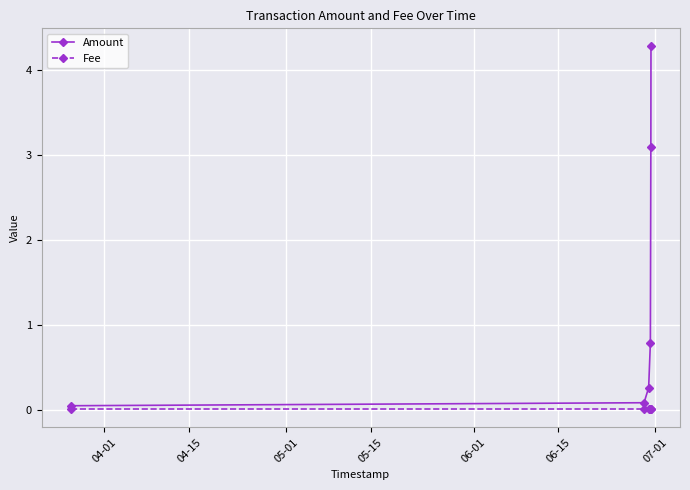

Which series has the widest spread of values?

Amount